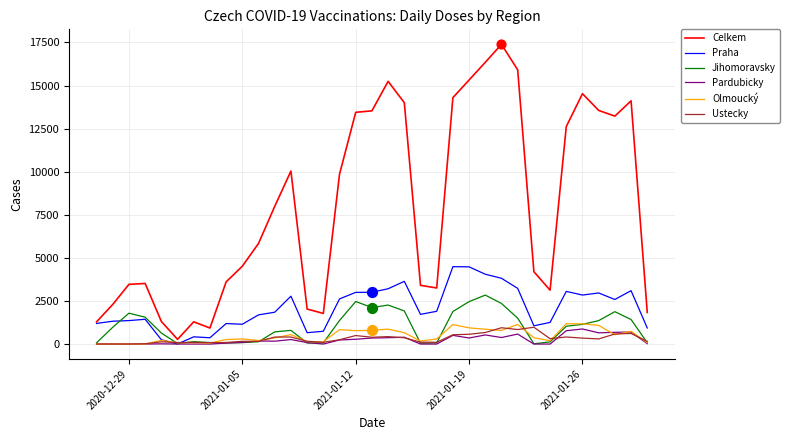

Which series has the largest total across all categories?

Celkem